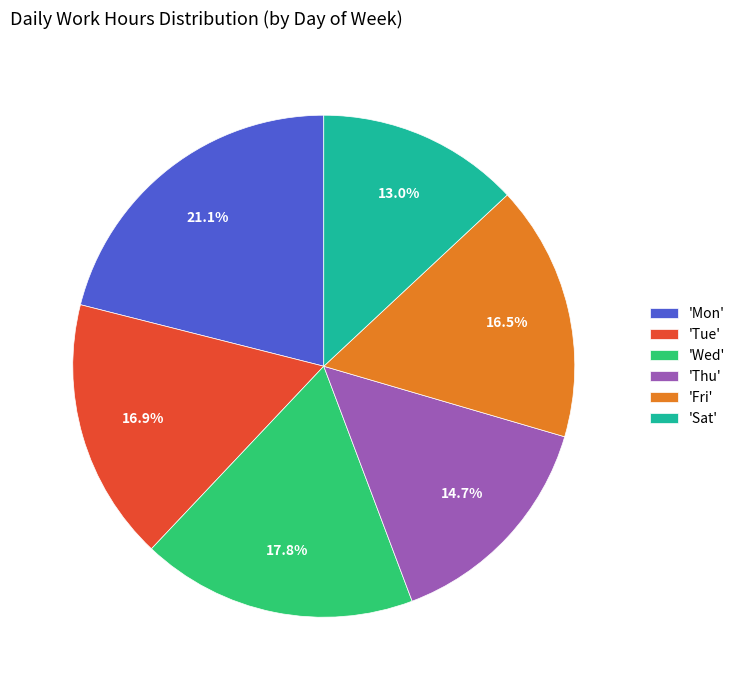

What percentage do 'Mon' and 'Tue' together represent?

38.0%